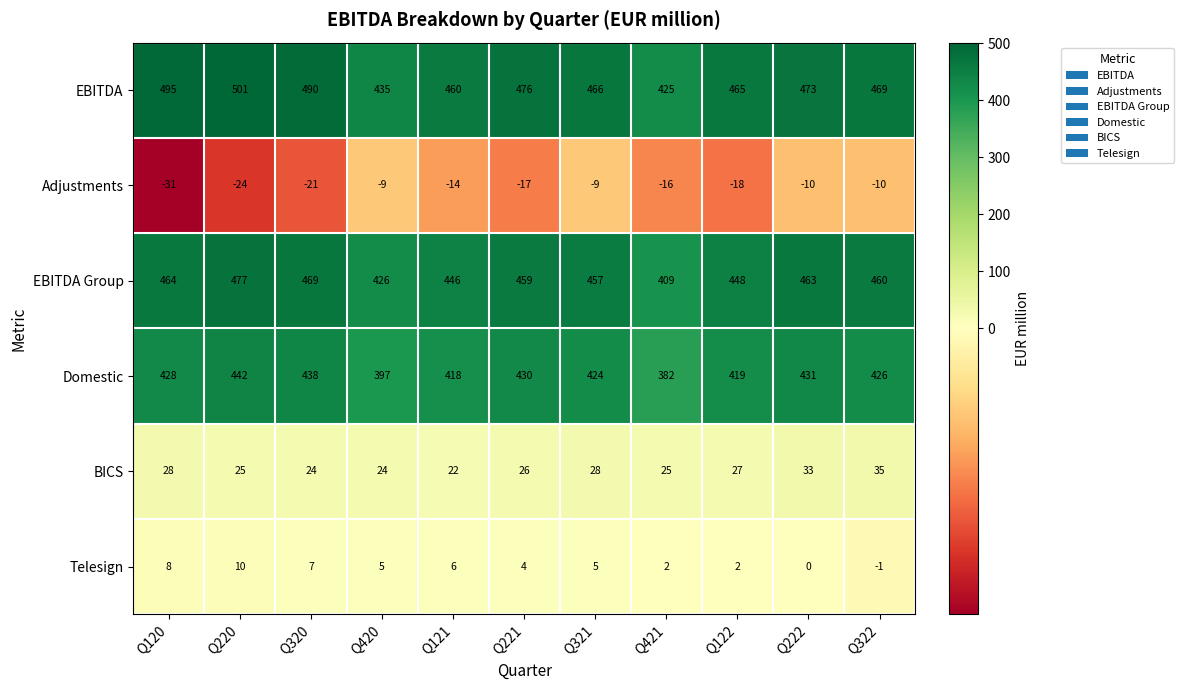

What is the total value across all series at Q321?

1371